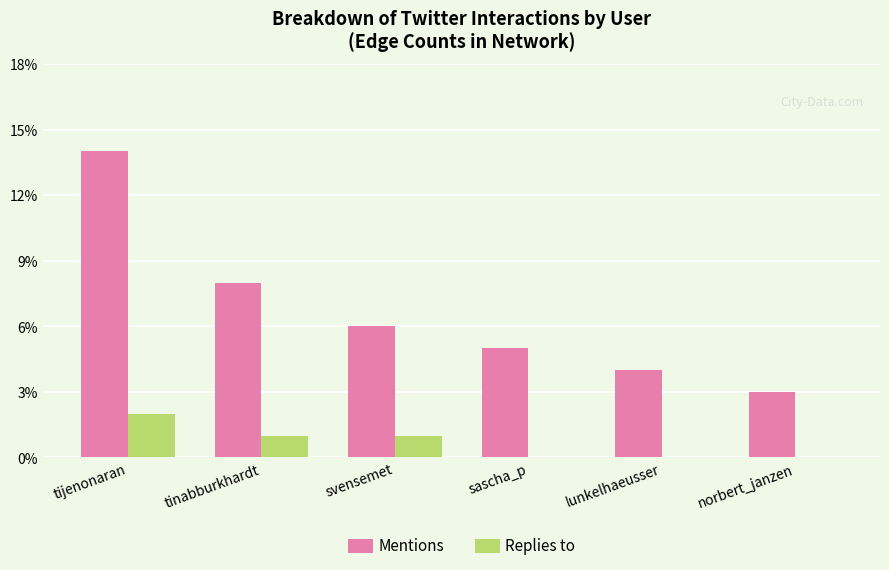

What is the sum of all Mentions values?

40